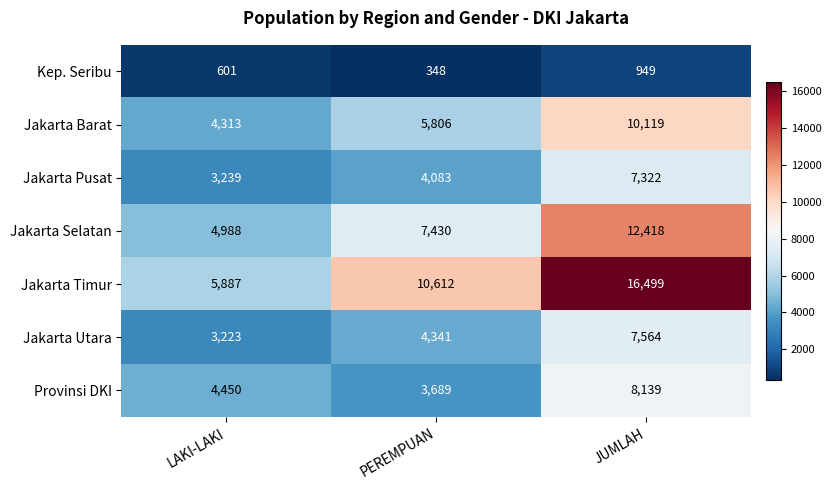

At how many categories does at least one series exceed 12755?

1